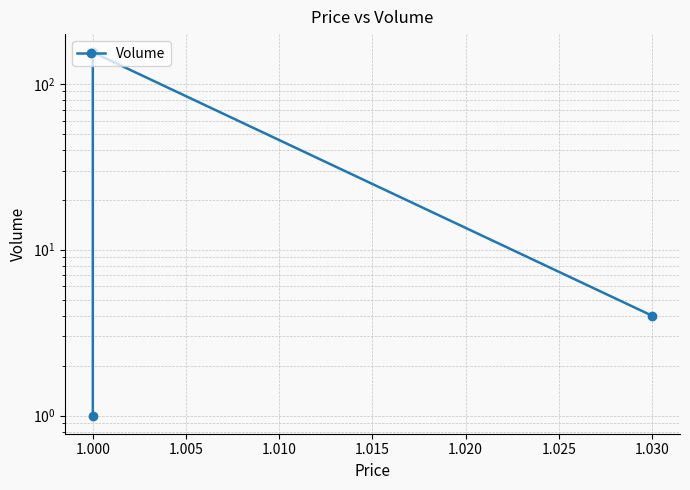

What is the maximum value shown in the chart?

155